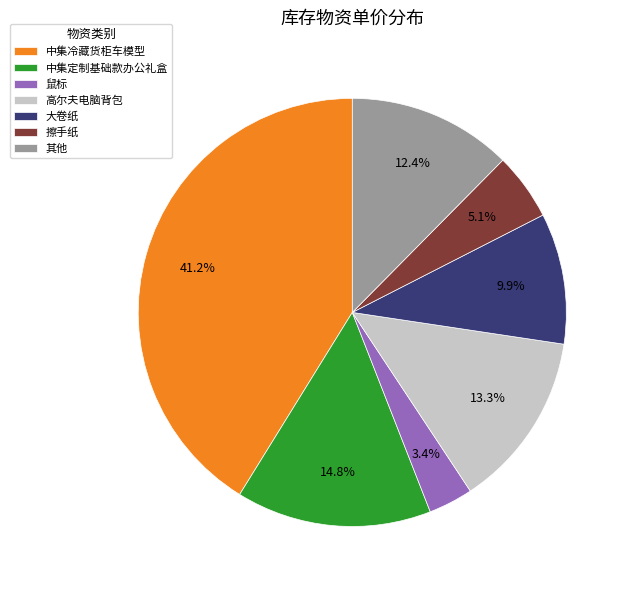

Is 大卷纸 the majority of the pie?

No